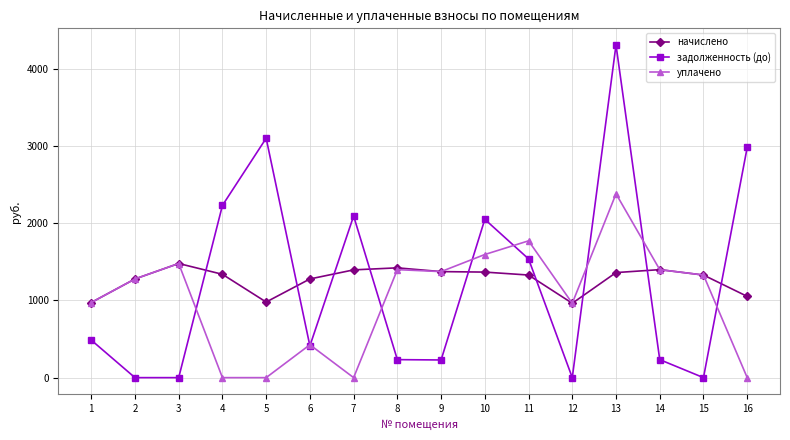

What is the value of the задолженность (до) point at the 14th from the left?

233.2